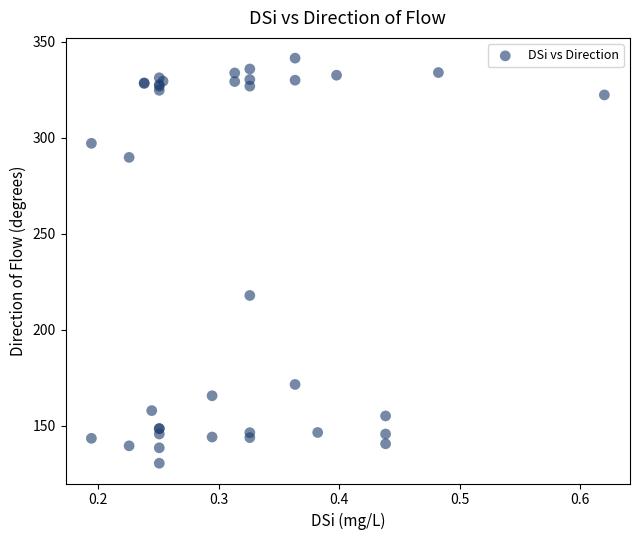

What Y value in the scatter plot is closest to 236?

218.0